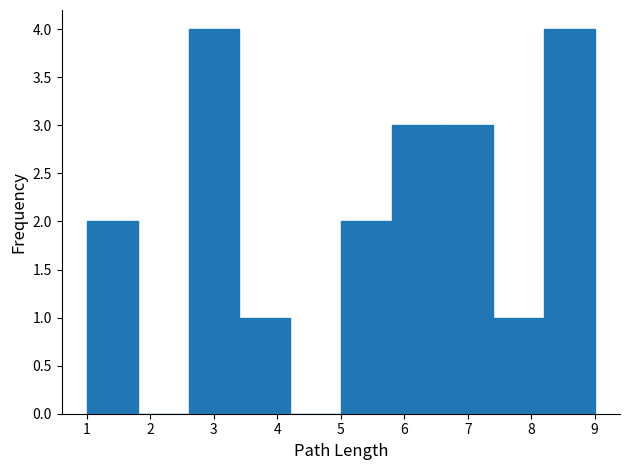

Reading left to right, transcribe this chart: for each bar, give the range it covers on the x-axis and its height. The values are not printed on the chart, so give them approximately, as read against the axis.

1.0 to 1.8: 2
1.8 to 2.6: 0
2.6 to 3.4: 4
3.4 to 4.2: 1
4.2 to 5.0: 0
5.0 to 5.8: 2
5.8 to 6.6: 3
6.6 to 7.4: 3
7.4 to 8.2: 1
8.2 to 9.0: 4